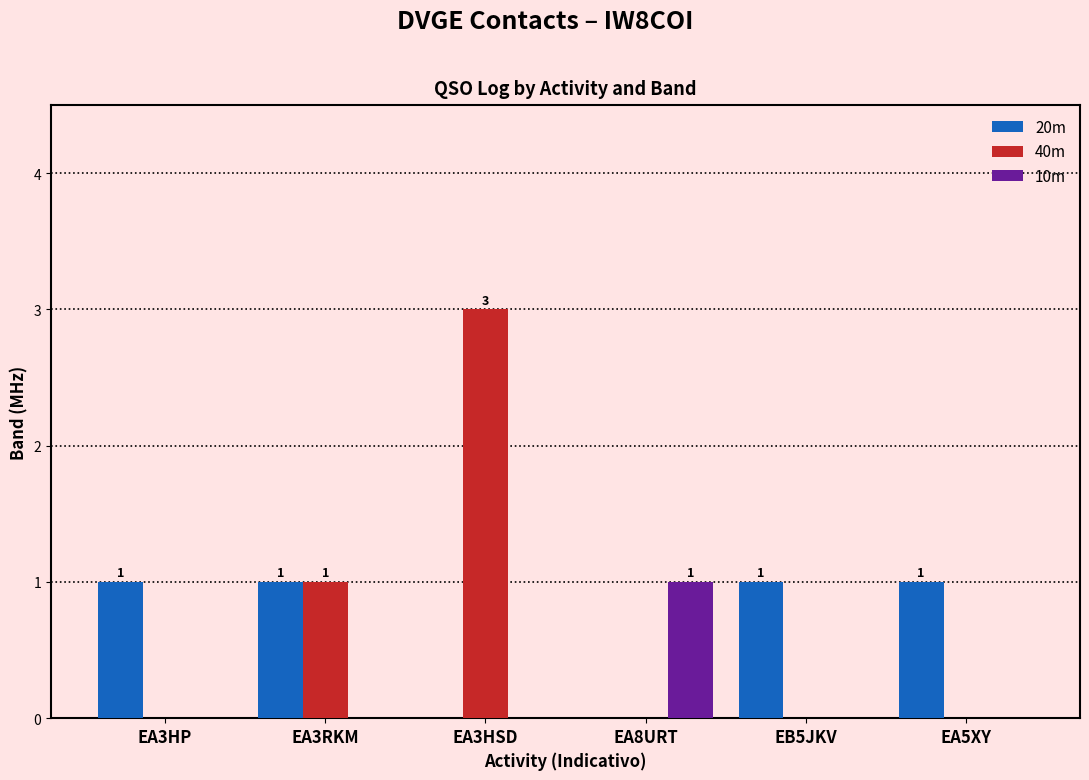

What is the sum of all 40m values?

4